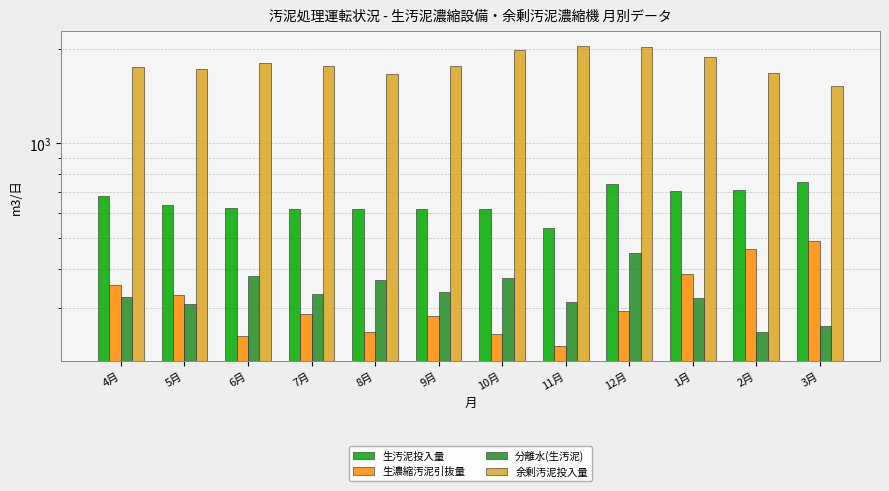

What is the minimum value shown in the chart?

226.9